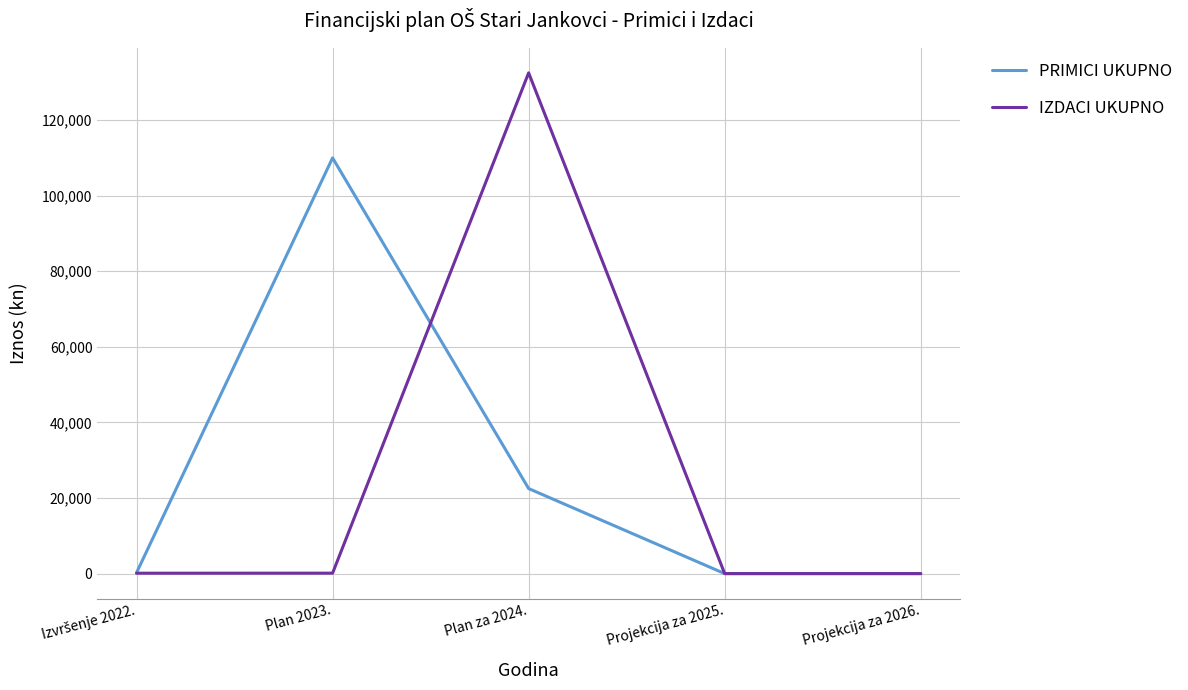

At which category does PRIMICI UKUPNO reach its first local peak?

Plan 2023.